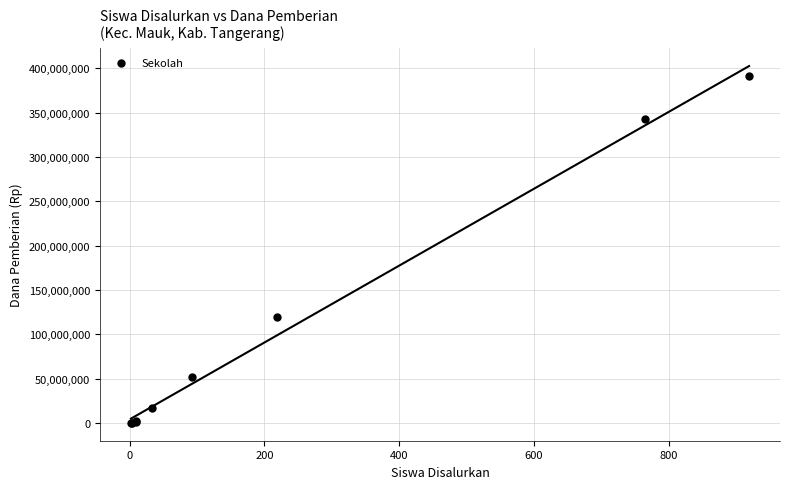

What Y value in the scatter plot is closest to 195750000?

119625000